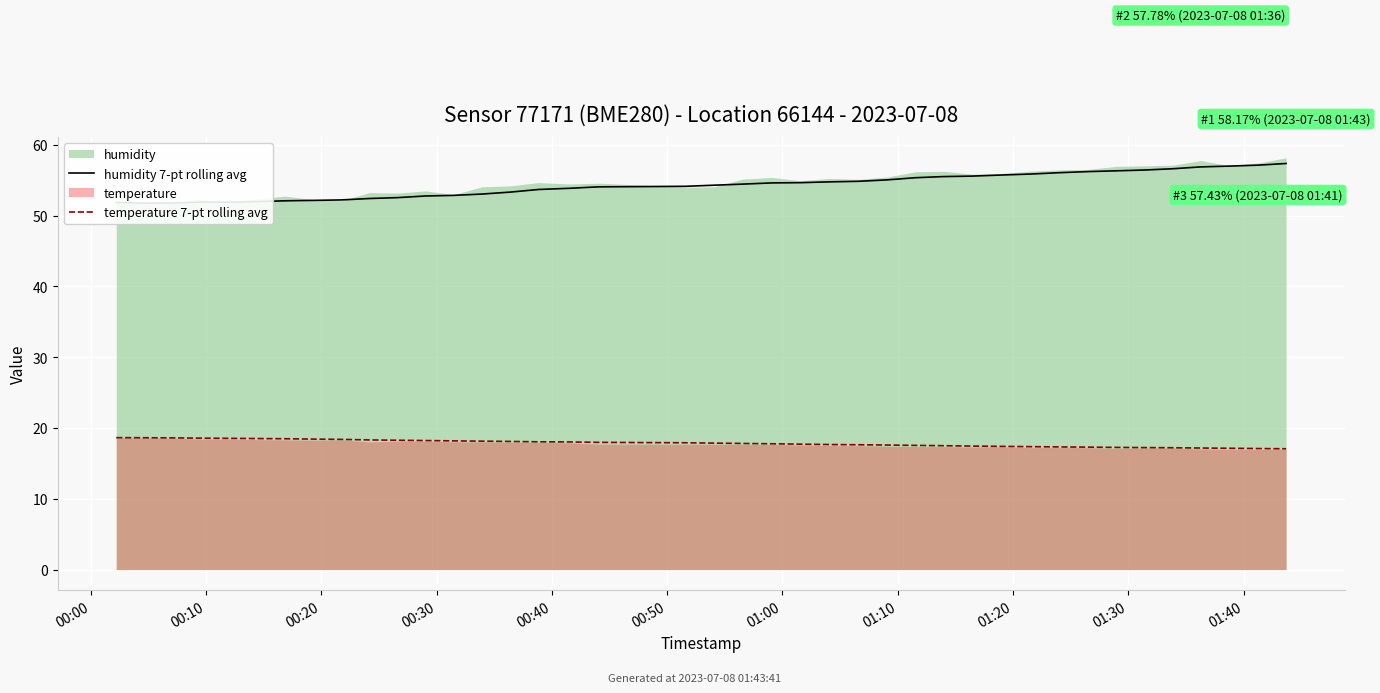

What is the lowest value of the temperature 7-pt rolling avg series?

17.1